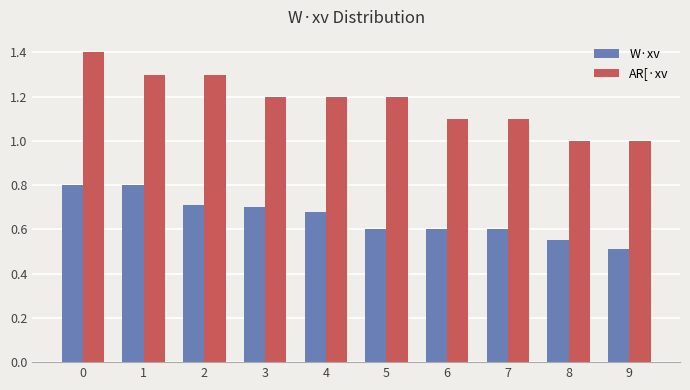

What is the total value across all series at 4?

1.9